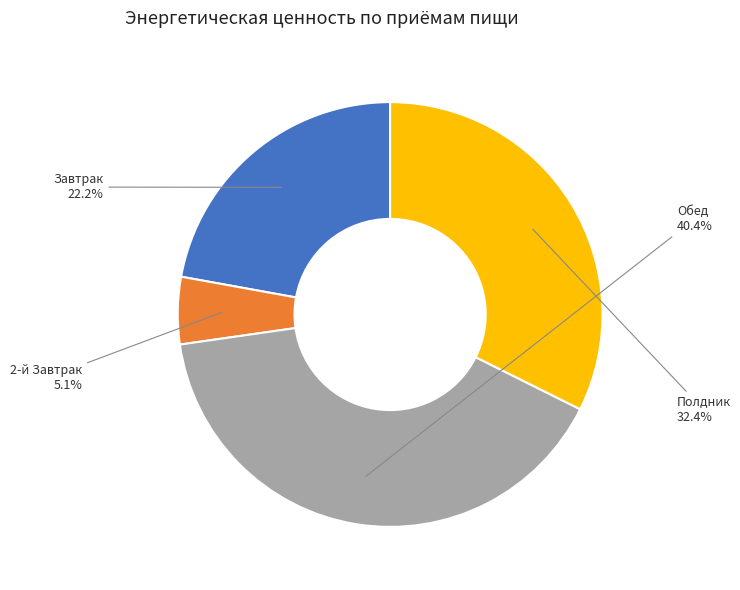

Which slice is the largest?

Обед